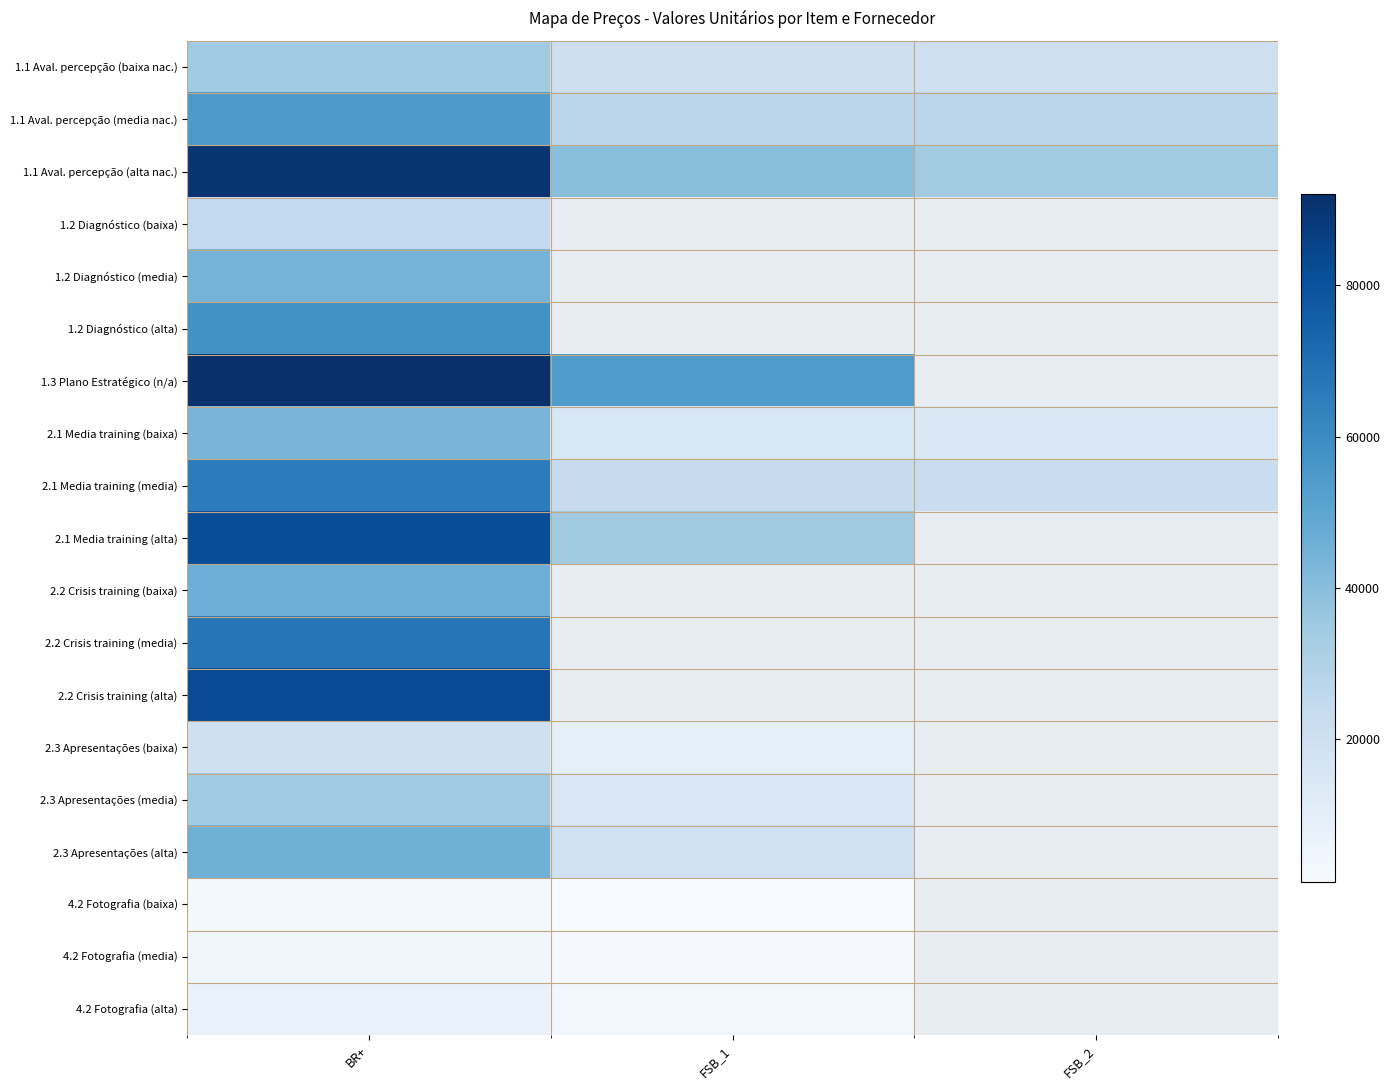

Where does the 1.1 Aval. percepção (alta nac.) series first go above 39809?

BR+